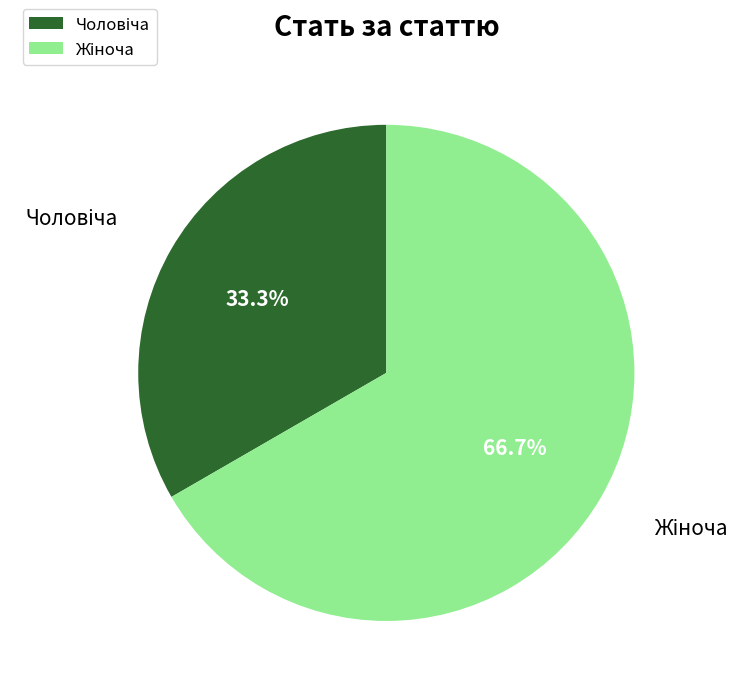

Is there any slice that represents more than half of the pie?

Yes